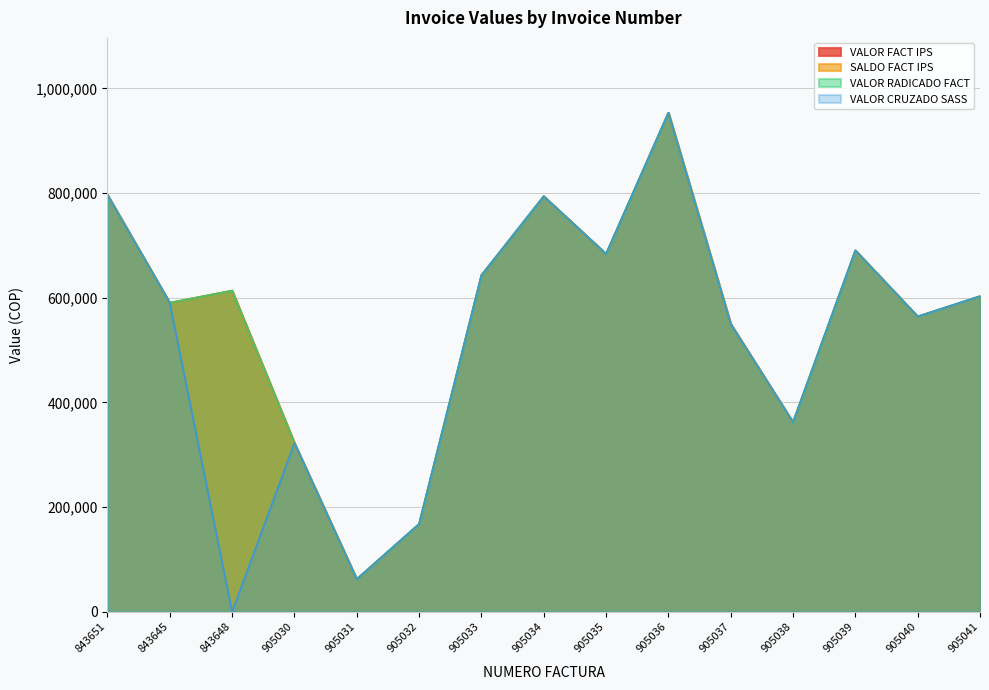

At which category does the chart reach its minimum across all series?

843648